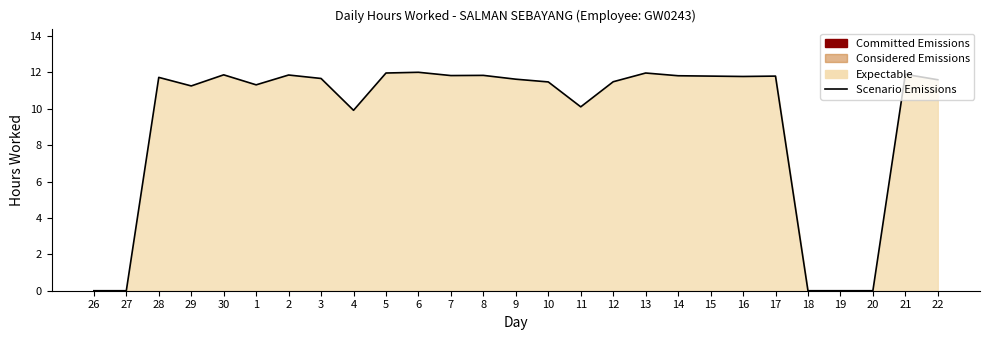

What is the maximum value shown in the chart?

12.0